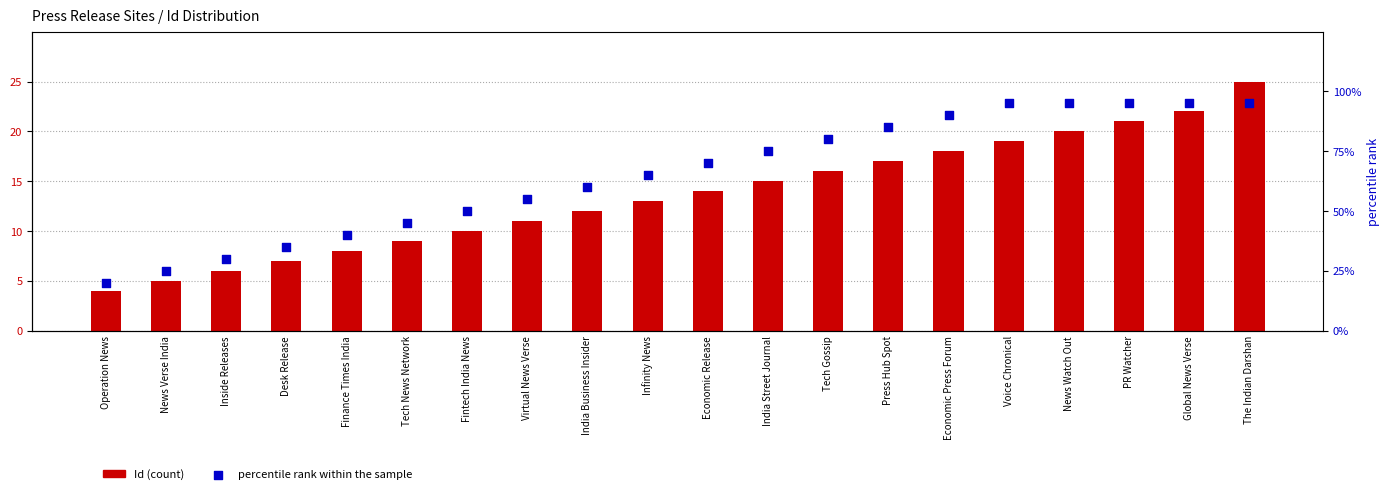

At which category is the sum across all series the highest?

The Indian Darshan